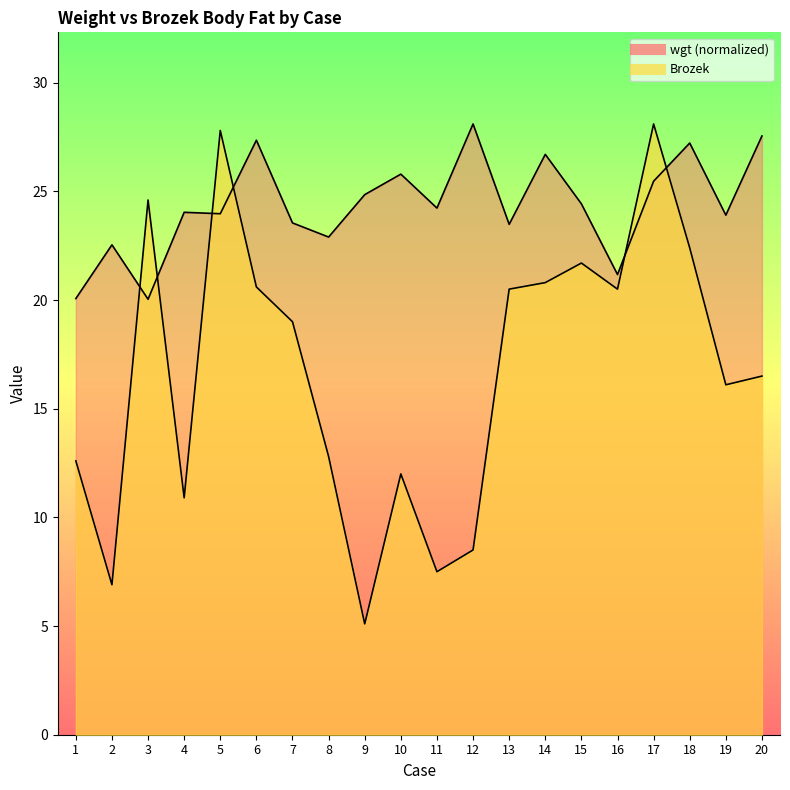

Between 16 and 5, which is larger?

5